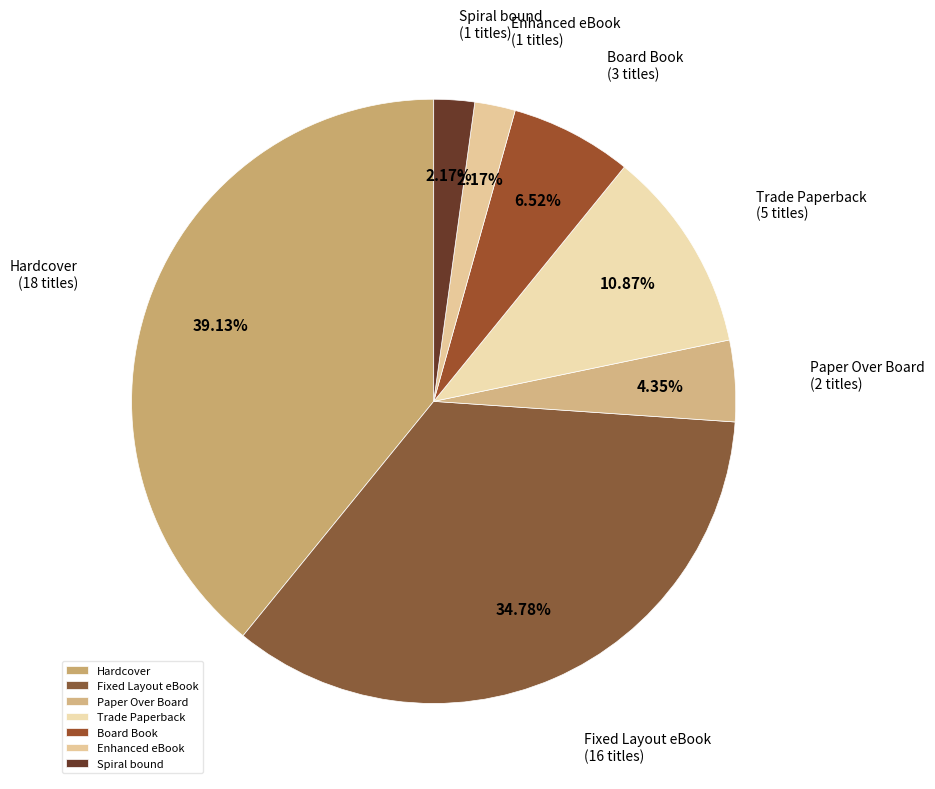

Approximately how many times larger is the value at Spiral bound compared to Hardcover?

0.1